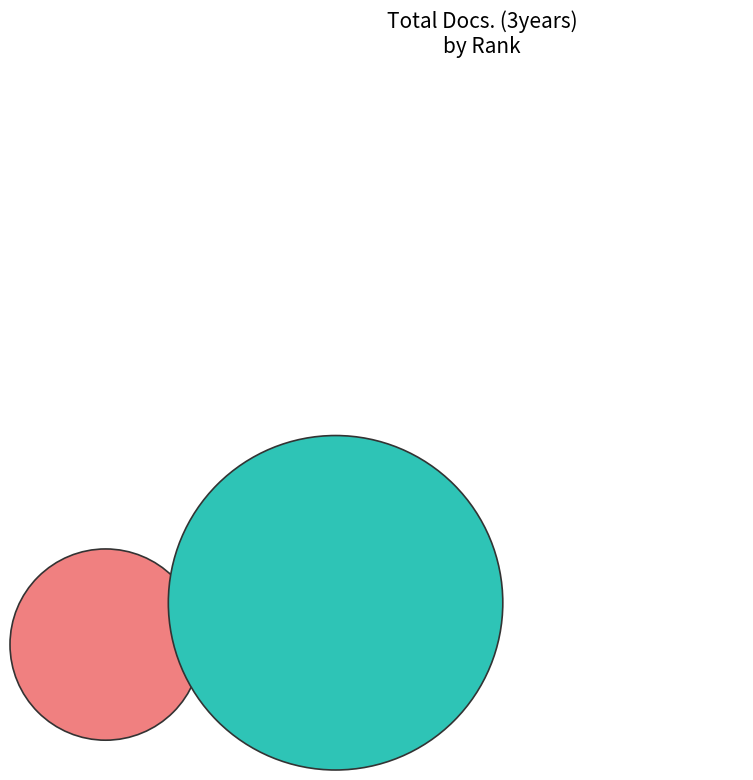

To the nearest percent, what is the average slice percentage?

50%